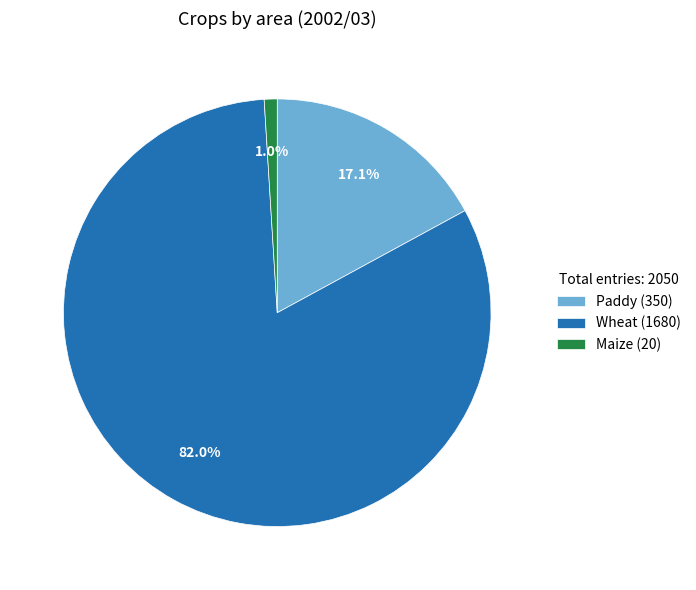

True or false: Wheat accounts for 89% of the total.

False